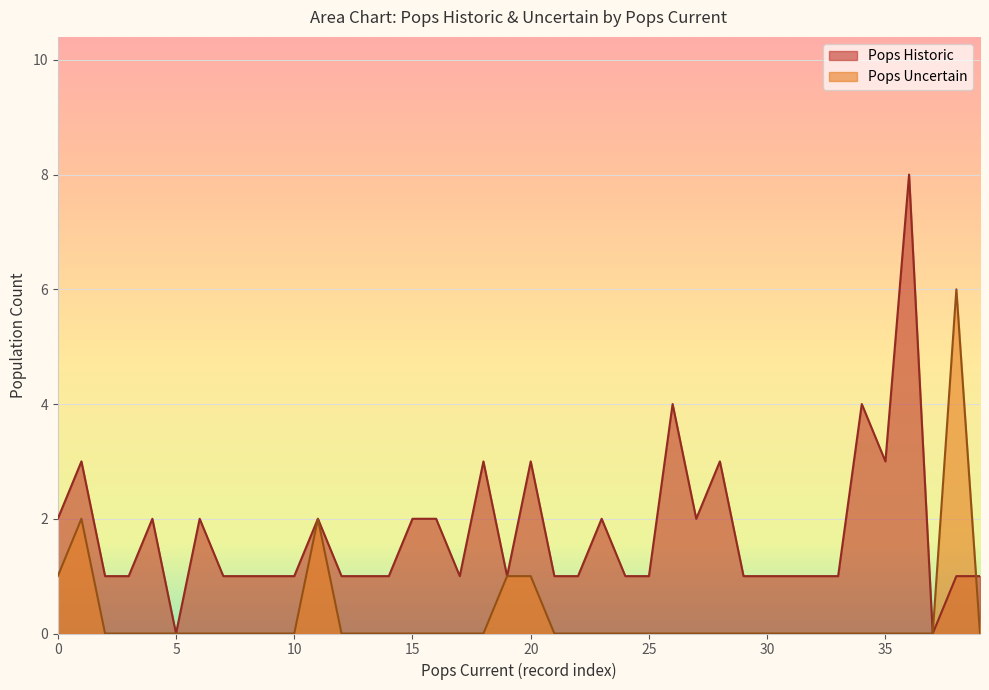

Rank the series at 0 from highest to lowest value.

Pops Historic, Pops Uncertain